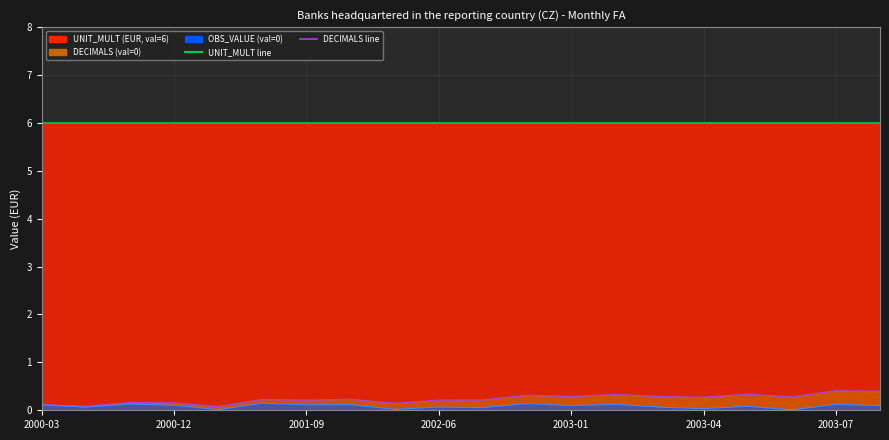

True or false: UNIT_MULT (line) has more than 1 interior local peaks.

False